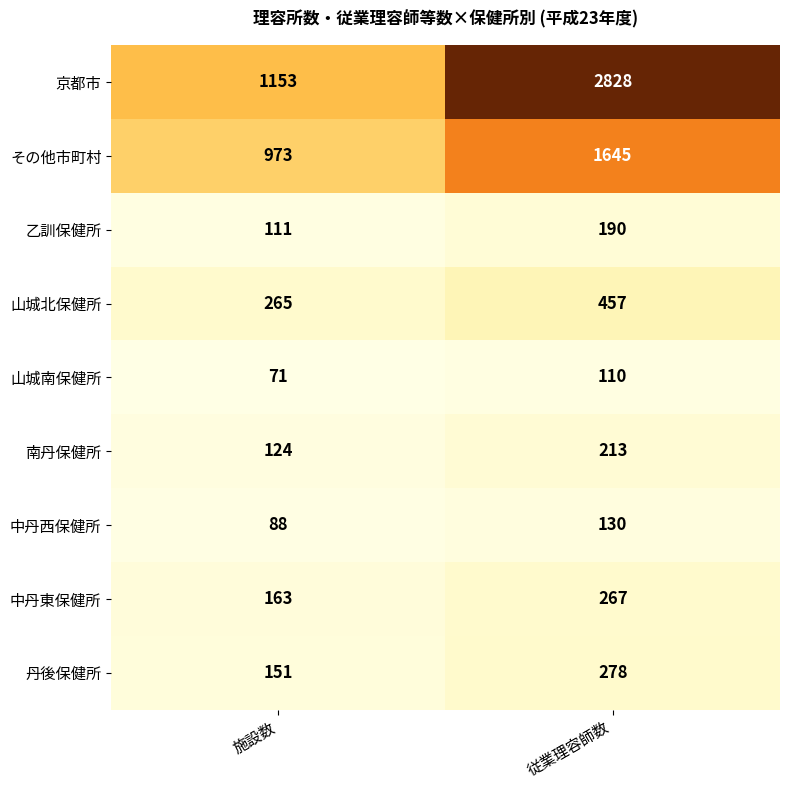

Reading right to left, list all the values displayed in this chart.

京都市: 2828	1153
その他市町村: 1645	973
乙訓保健所: 190	111
山城北保健所: 457	265
山城南保健所: 110	71
南丹保健所: 213	124
中丹西保健所: 130	88
中丹東保健所: 267	163
丹後保健所: 278	151